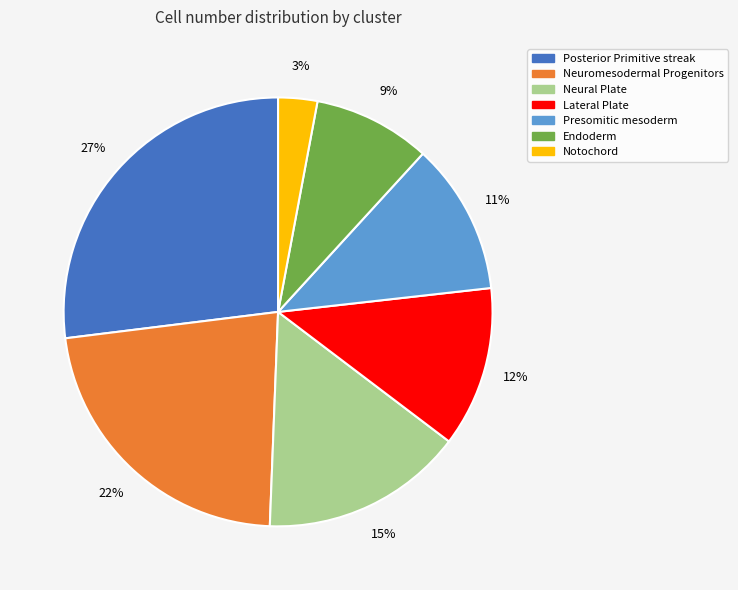

How many slices are in this pie chart?

7